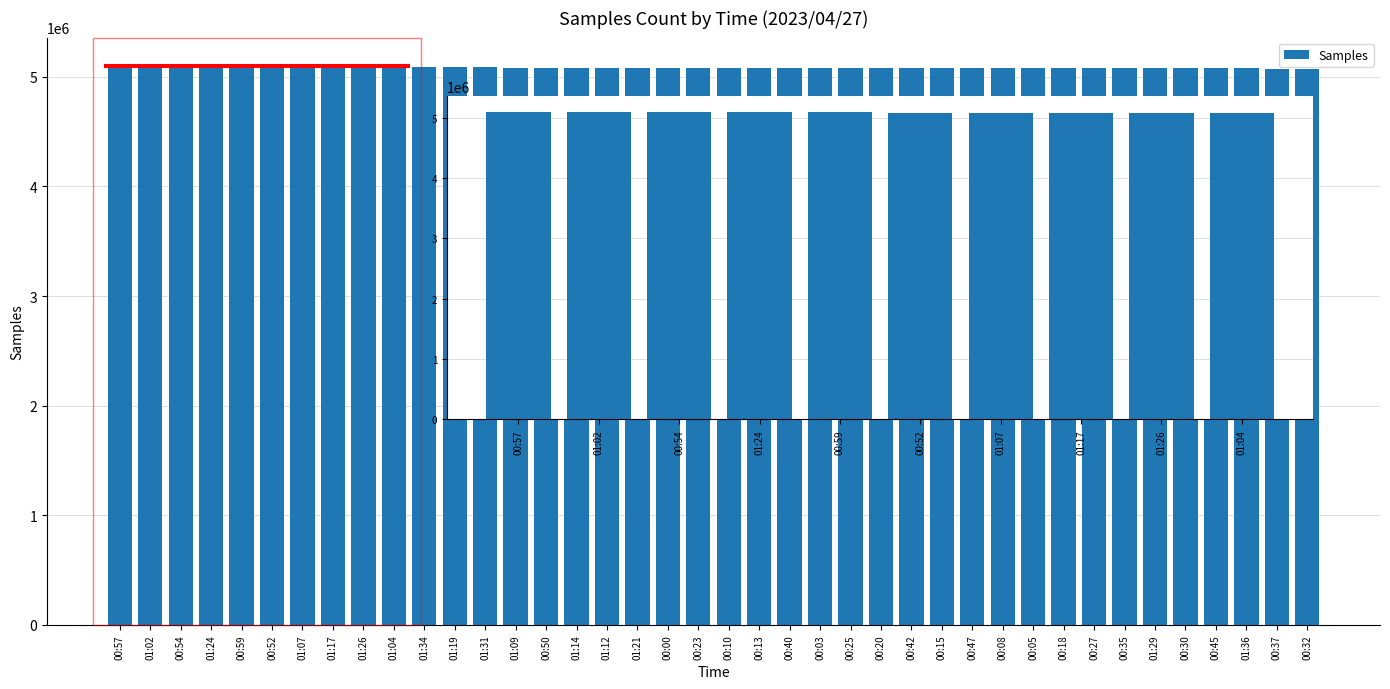

What is the greatest value displayed?

5102586